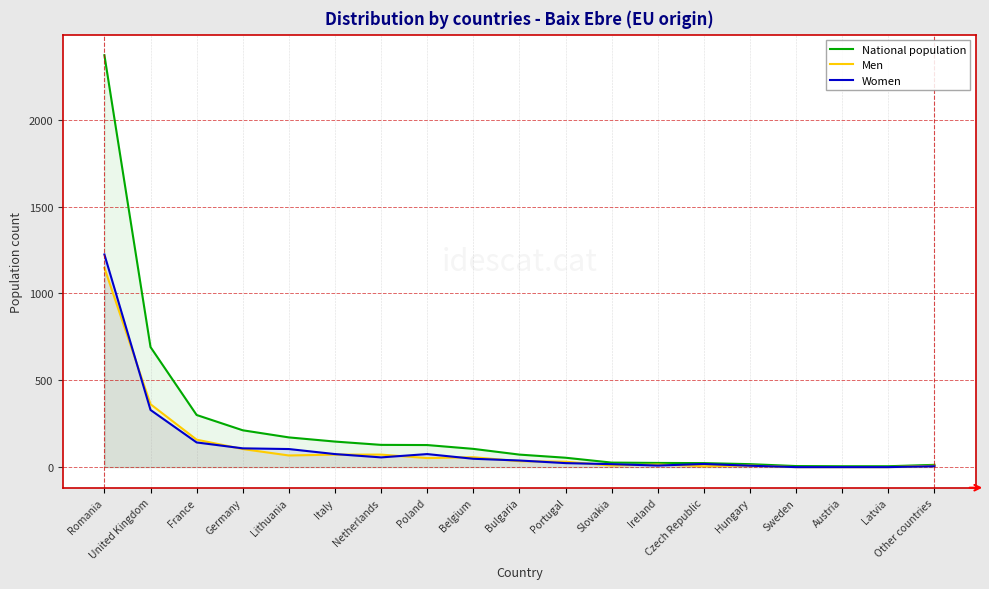

Which series changed the most between Lithuania and Slovakia?

National population